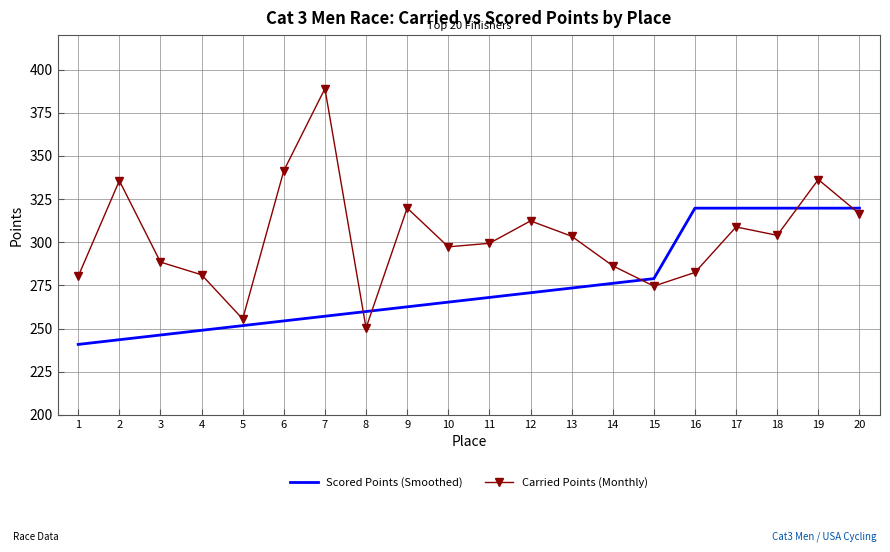

The Scored Points (Smoothed) series shows 417.1 at 20. True or false?

False